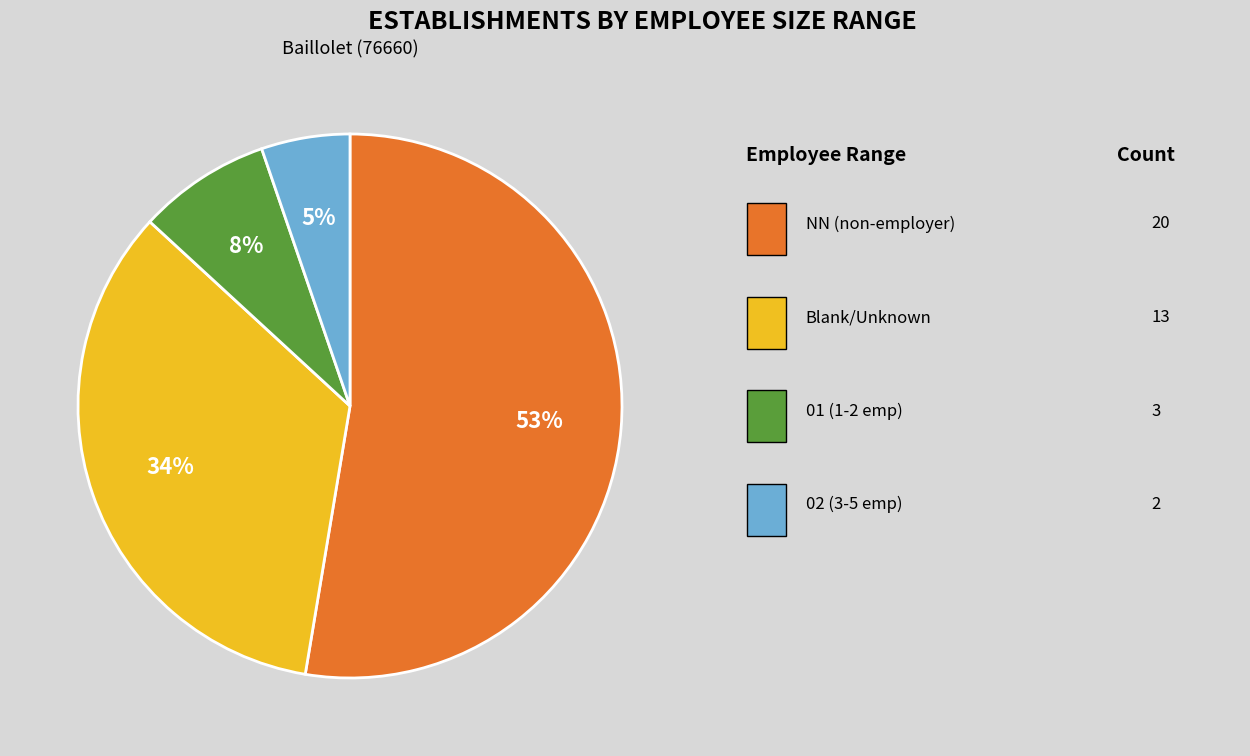

Is there any slice that represents more than half of the pie?

Yes